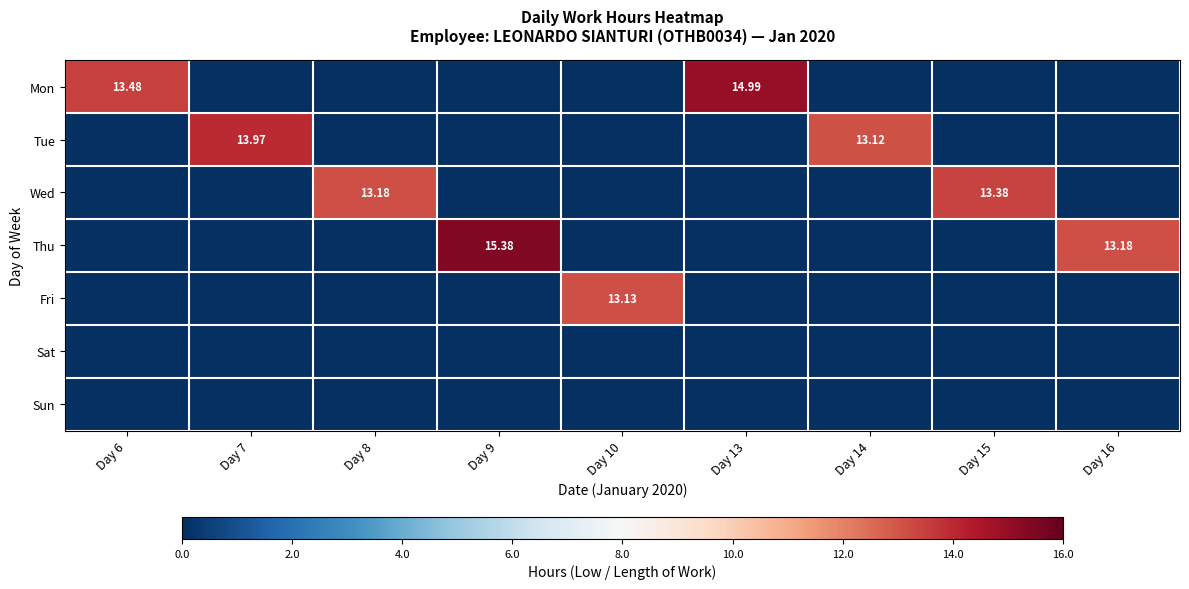

The Sun series shows 0.0 at Day 9. True or false?

True